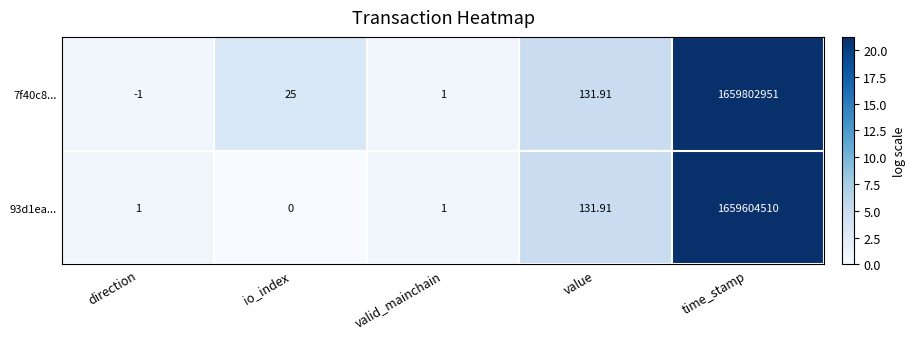

At which category is the sum across all series the highest?

time_stamp